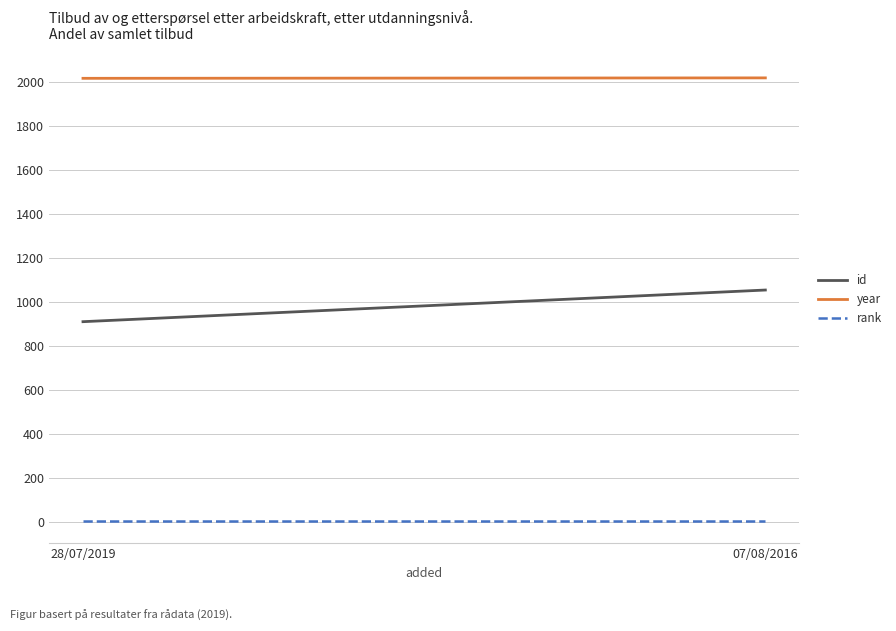

What are all the series names shown in the legend?

id, year, rank